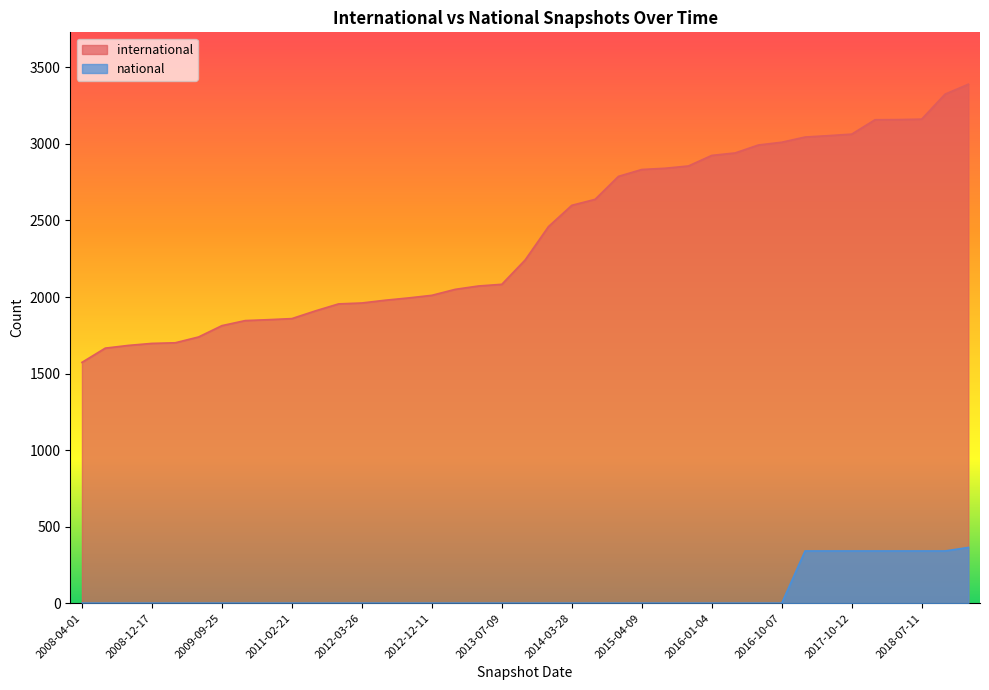

Between 2013-09-10 and 2016-12-27, which series saw the biggest shift?

international